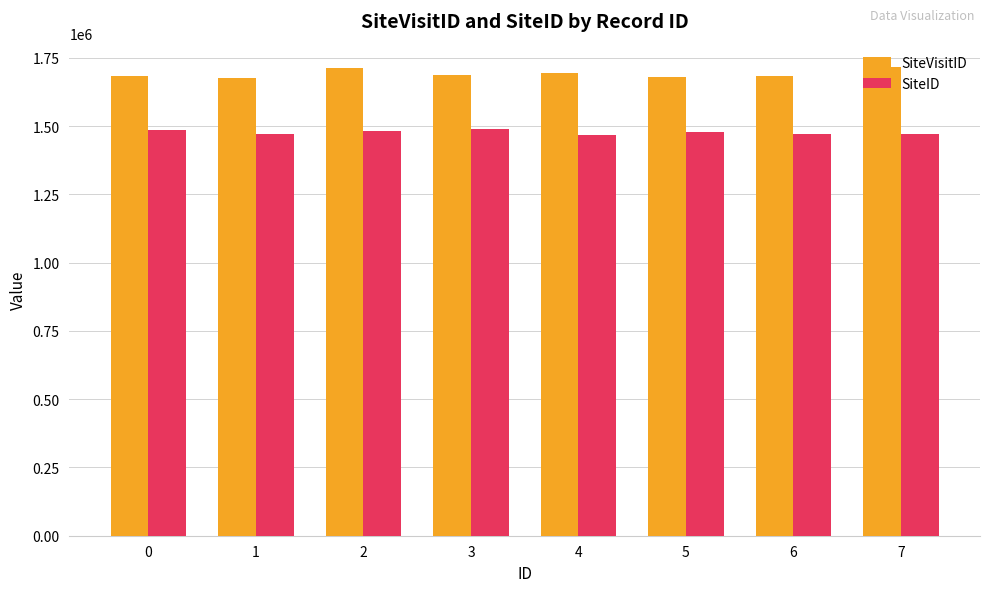

The value of SiteID at 0 is 804203. True or false?

False